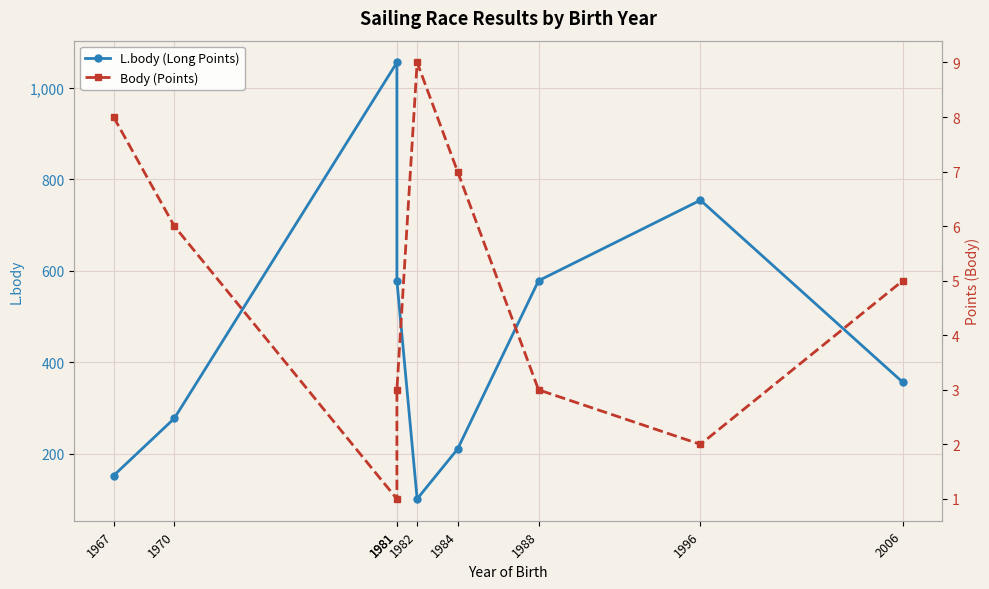

True or false: L.body (Long Points) and Body (Points) intersect in this chart.

False